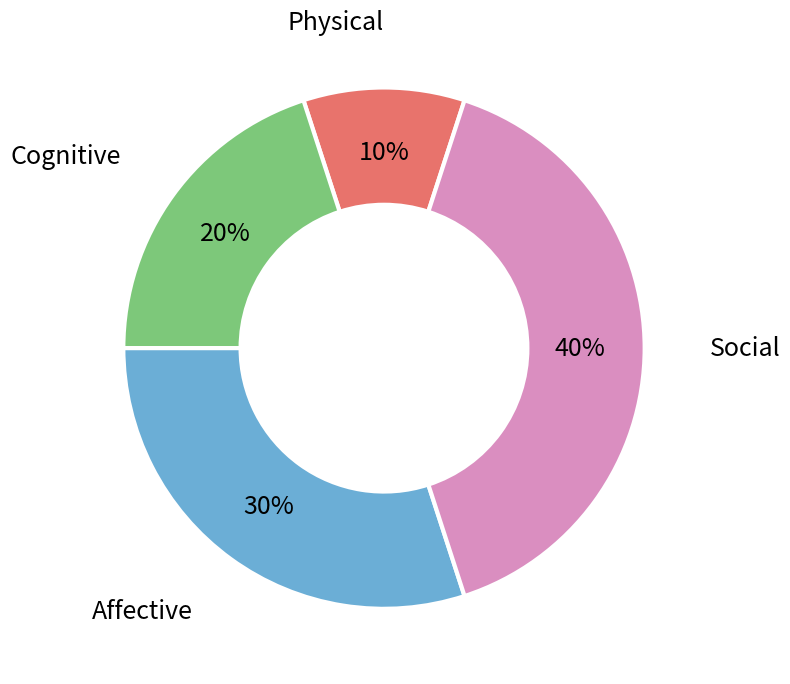

Does any single category account for the majority?

No